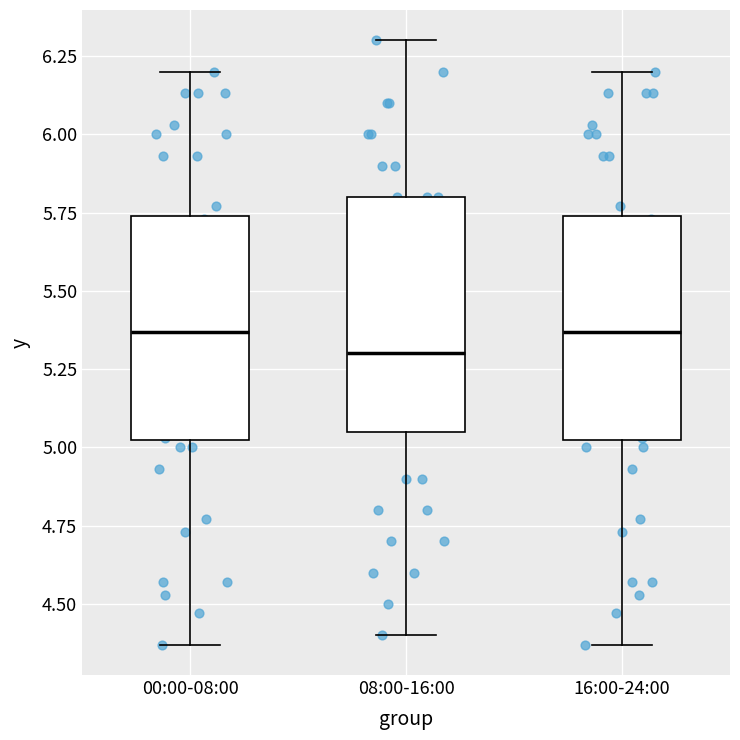

Reading left to right, read every box against the y-axis: the position of its median line, the range the box covers, and the ends of its whiskers. The values are not printed on the chart, so give them approximately, as read against the axis.

00:00-08:00: median 5.35, box 5.00 to 5.75, whiskers 4.35 to 6.20
08:00-16:00: median 5.30, box 5.05 to 5.80, whiskers 4.40 to 6.30
16:00-24:00: median 5.35, box 5.00 to 5.75, whiskers 4.35 to 6.20